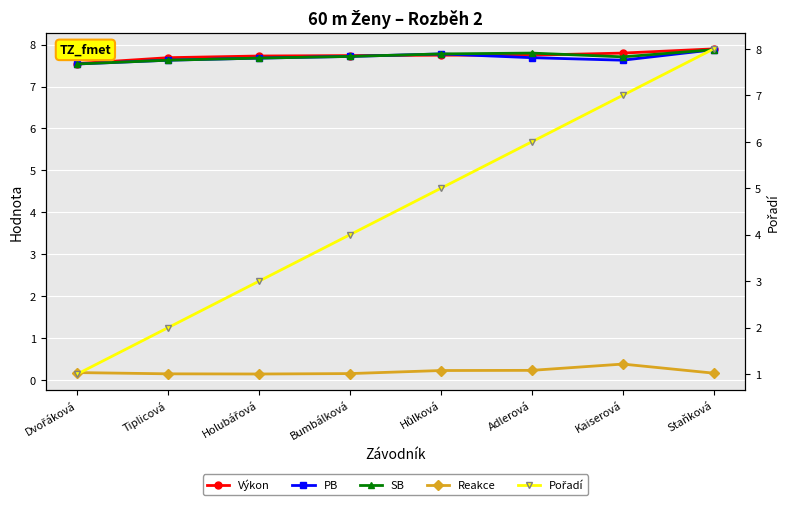

What is the sum of the PB values at Hůlková and Adlerová?

15.5